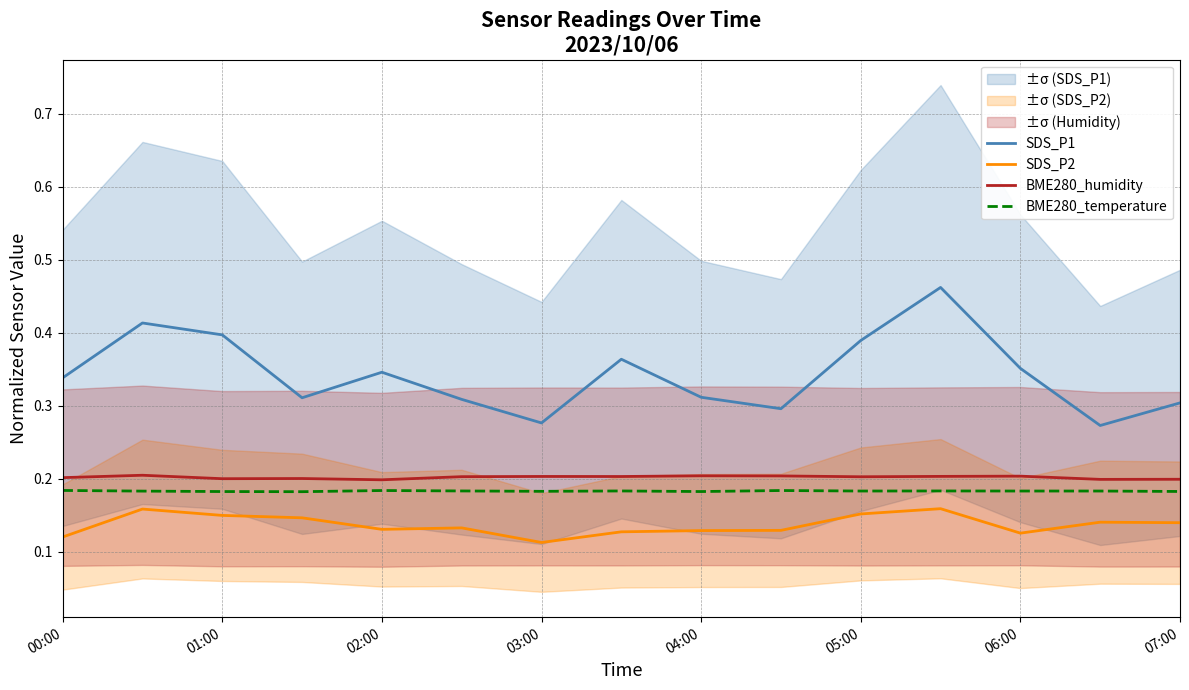

True or false: SDS_P2 and SDS_P1 intersect in this chart.

False